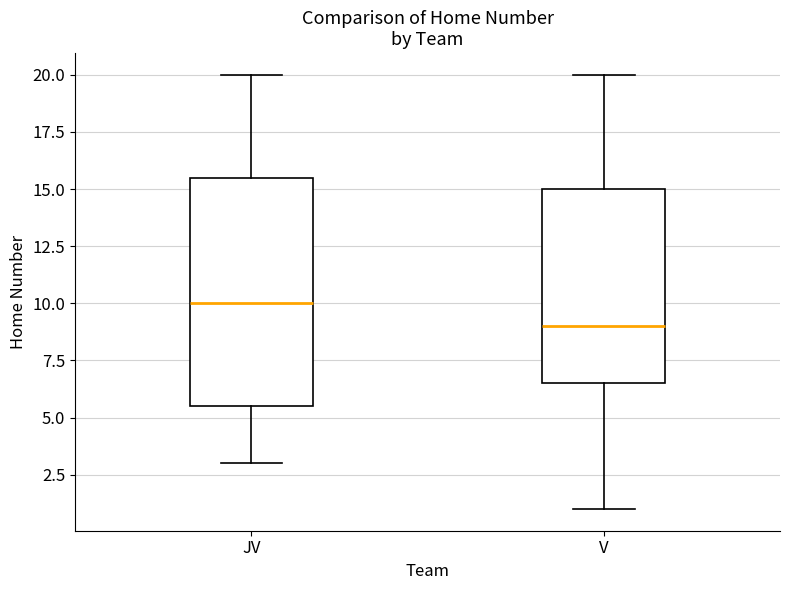

Reading left to right, read every box against the y-axis: the position of its median line, the range the box covers, and the ends of its whiskers. The values are not printed on the chart, so give them approximately, as read against the axis.

JV: median 10.0, box 5.5 to 15.5, whiskers 3.0 to 20.0
V: median 9.0, box 6.5 to 15.0, whiskers 1.0 to 20.0